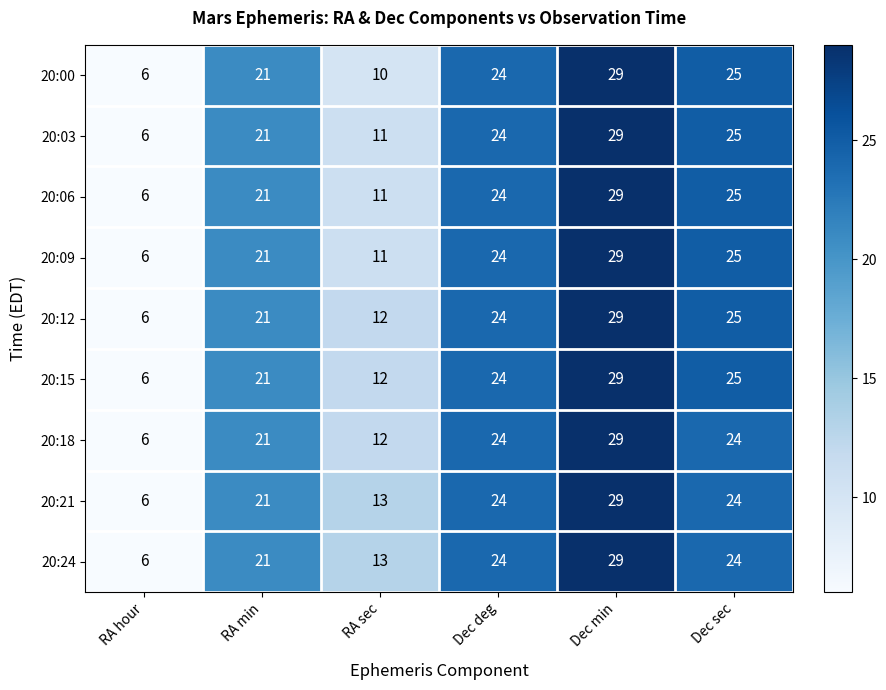

At how many categories does at least one series exceed 20?

4